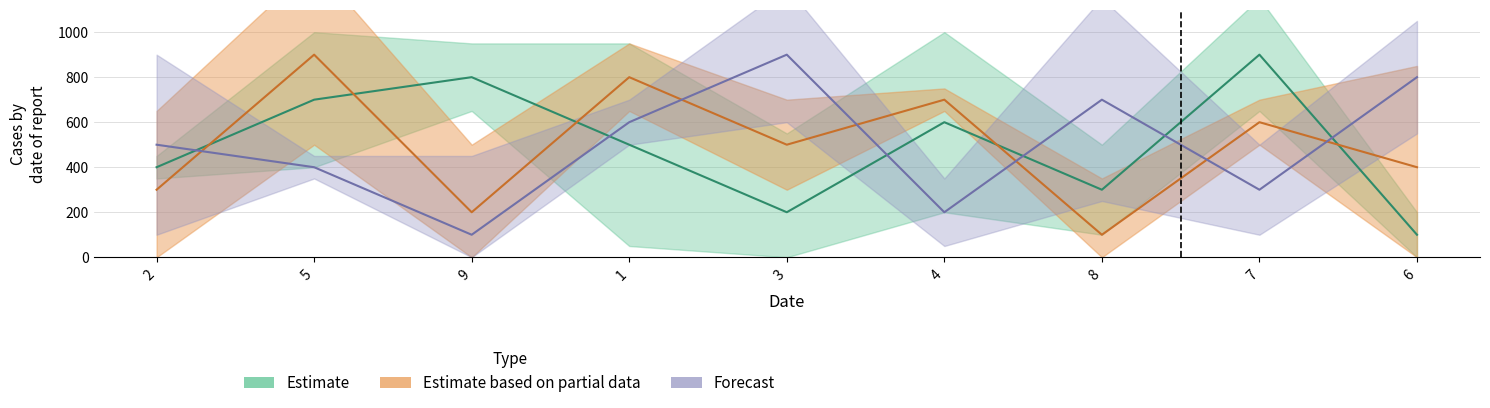

Between 4 and 1, which is larger?

4